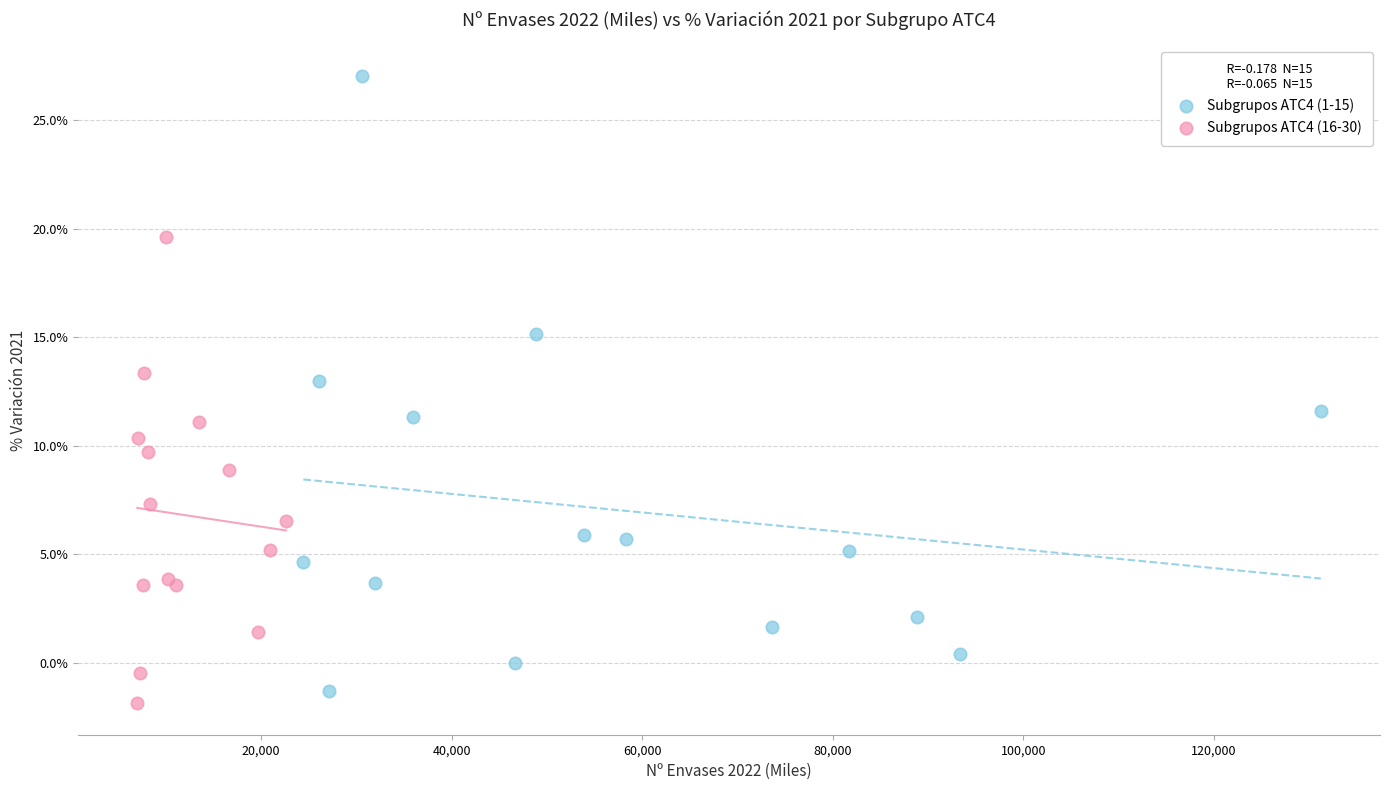

Which series has the widest spread of Y values?

Subgrupos ATC4 (1-15)